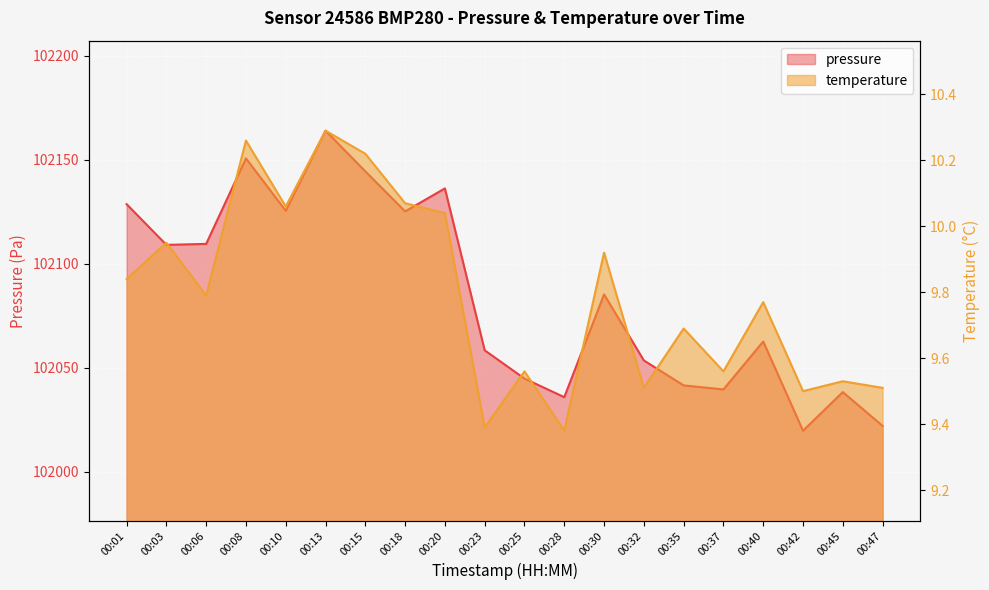

What is the average value of the pressure series?

102084.9